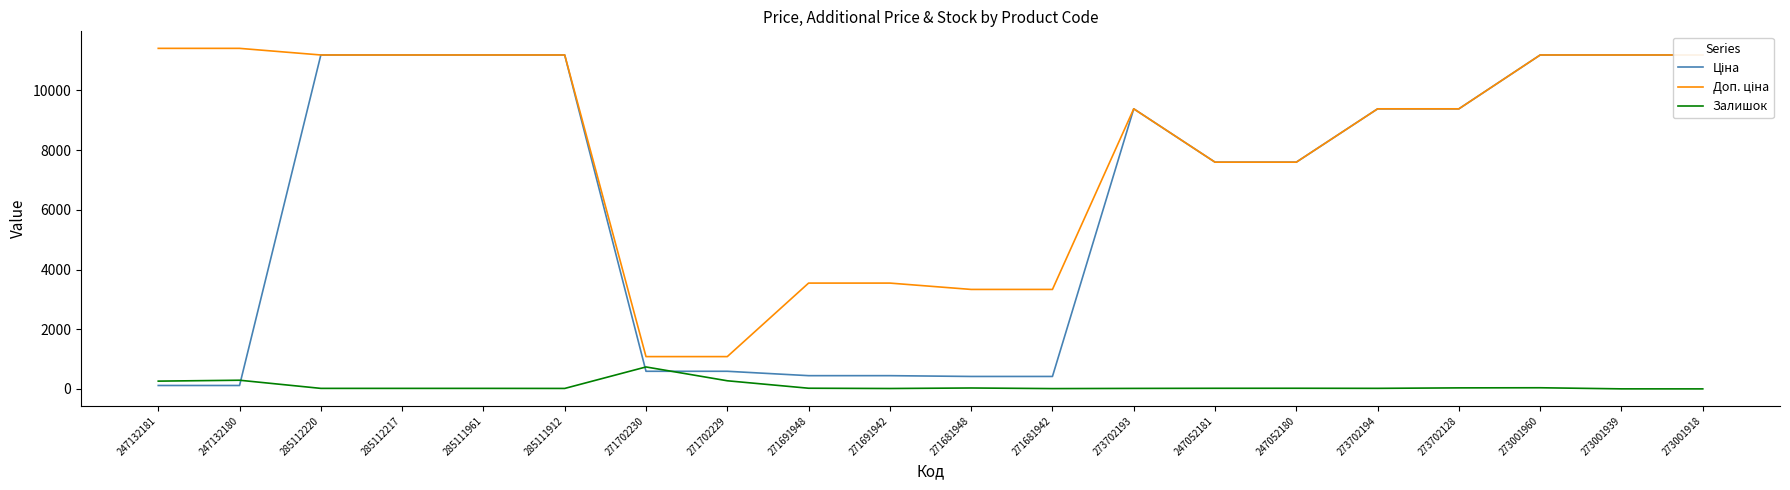

How many categories are shown in the chart?

20